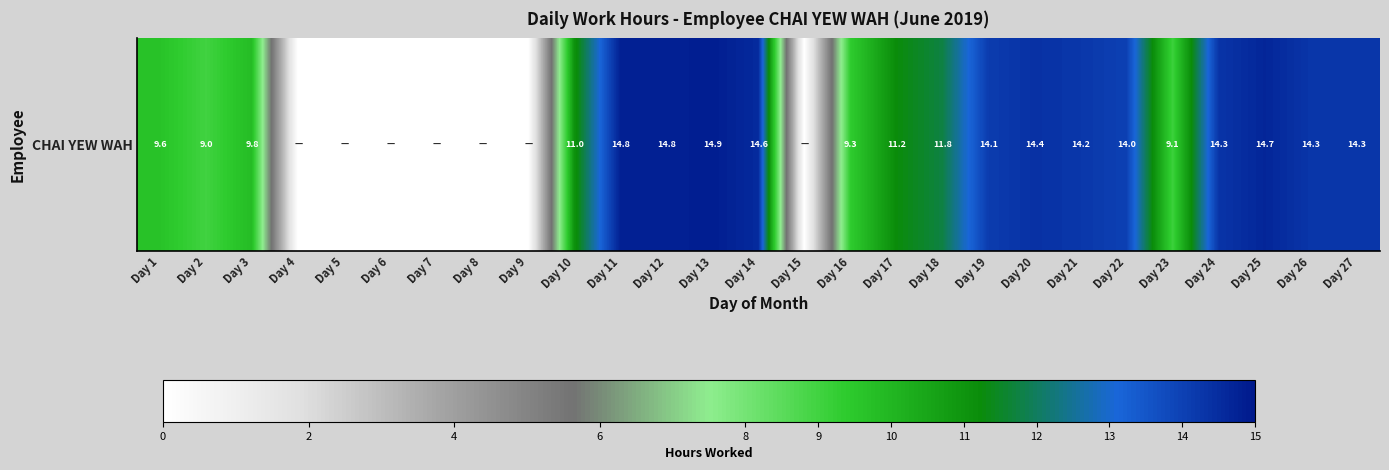

Which category has the lowest value across all series?

Day 4